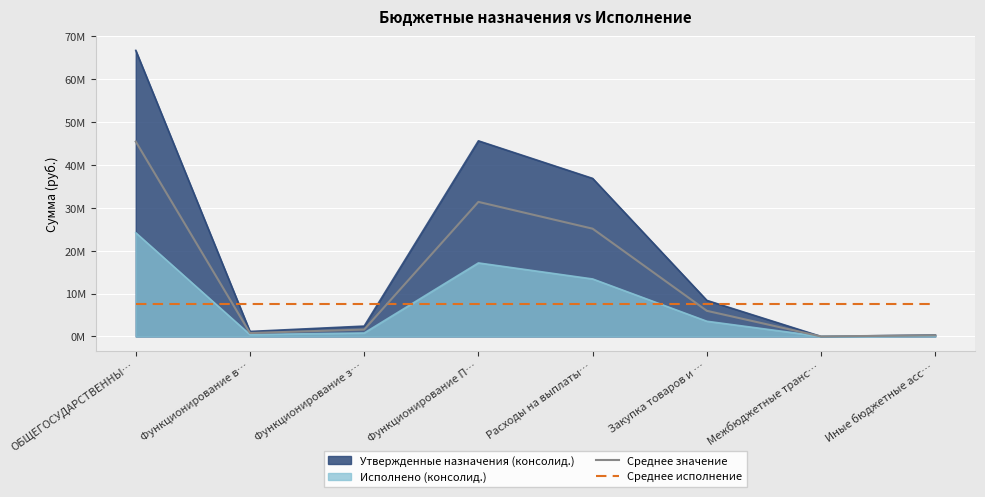

What is the difference between the maximum and minimum values in the Среднее значение series?

45465863.1